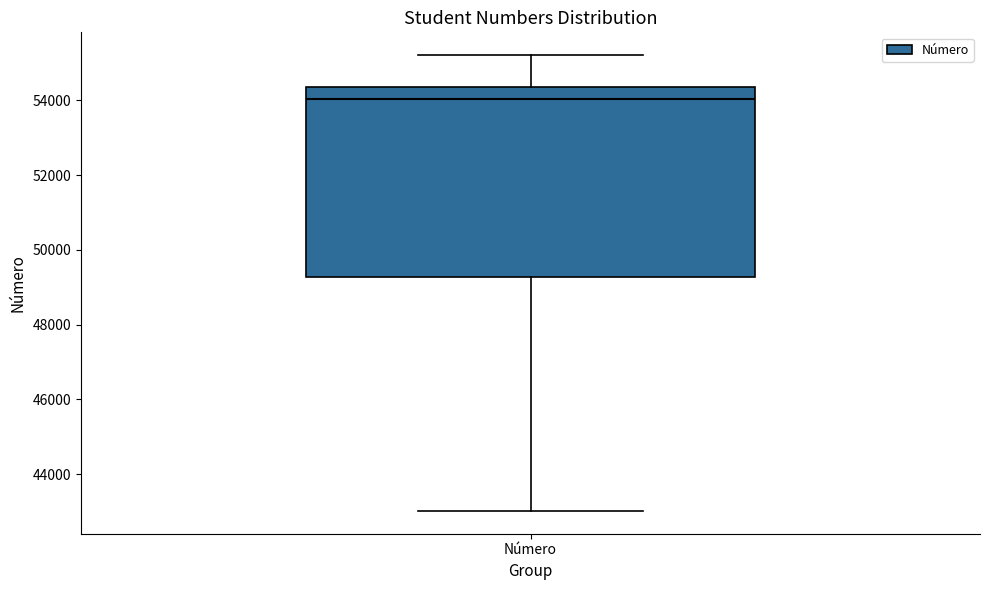

Read this box plot against the y-axis: the position of the median line, the range covered by the box, and the ends of both whiskers. The values are not printed on the chart, so give them approximately, as read against the axis.

median 54000, box 49200 to 54400, whiskers 43000 to 55200